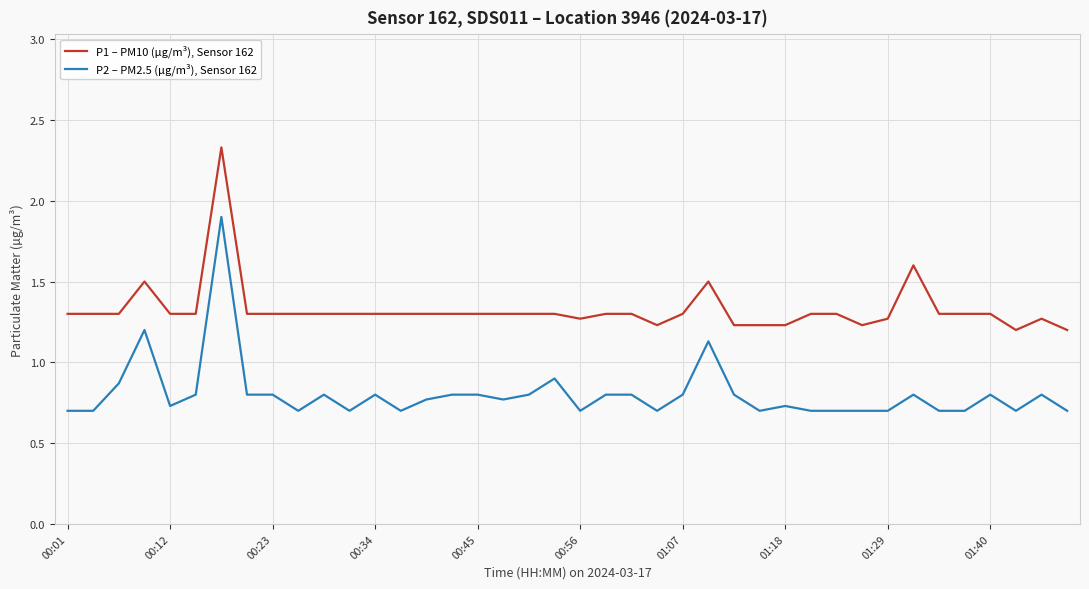

What is the maximum value for P2 – PM2.5 (µg/m³), Sensor 162?

1.9